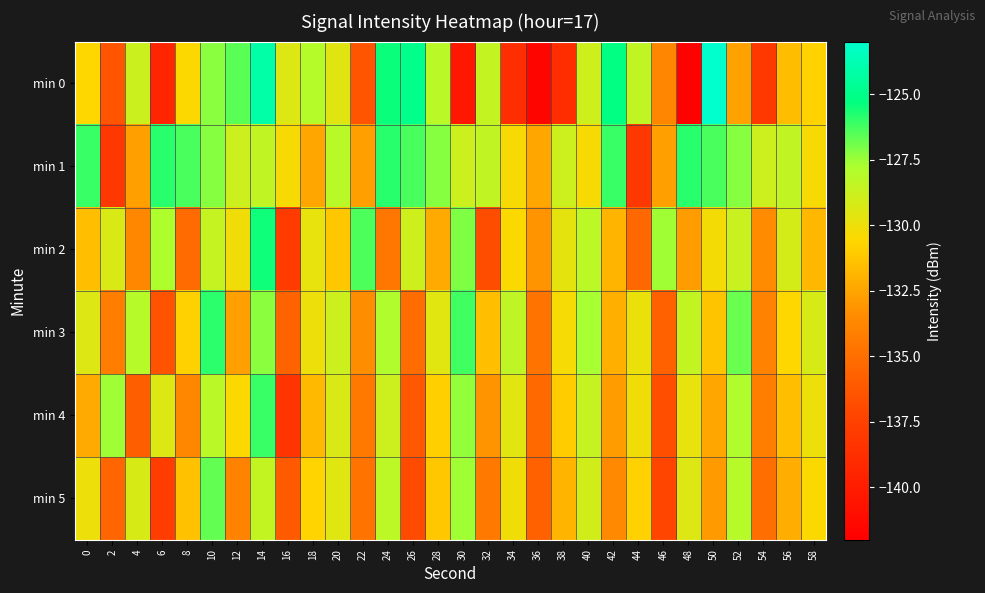

Reading left to right, extract all data points from this chart.

min 0: 0=-130.6	2=-136.4	4=-128.8	6=-139.4	8=-130.5	10=-127.2	12=-126.6	14=-124.1	16=-129.4	18=-128.1	20=-129.5	22=-136.4	24=-125.4	26=-124.9	28=-128.2	30=-140.4	32=-128.6	34=-138.7	36=-141.6	38=-138.8	40=-128.9	42=-125.2	44=-128.5	46=-133.7	48=-141.9	50=-123.0	52=-132.6	54=-138.1	56=-131.6	58=-130.8
min 1: 0=-126.1	2=-138.2	4=-132.7	6=-125.9	8=-126.3	10=-127.2	12=-128.8	14=-128.5	16=-130.3	18=-132.4	20=-128.2	22=-132.7	24=-125.9	26=-126.3	28=-127.2	30=-128.8	32=-128.5	34=-130.3	36=-132.4	38=-128.8	40=-130.3	42=-126.1	44=-138.2	46=-132.7	48=-125.9	50=-126.3	52=-127.2	54=-128.8	56=-128.5	58=-130.3
min 2: 0=-131.5	2=-129.3	4=-133.7	6=-127.8	8=-135.2	10=-128.6	12=-130.1	14=-125.5	16=-137.9	18=-129.8	20=-131.2	22=-126.4	24=-134.6	26=-128.9	28=-132.3	30=-127.1	32=-136.8	34=-130.5	36=-133.1	38=-129.7	40=-128.3	42=-131.9	44=-135.4	46=-127.6	48=-132.8	50=-130.2	52=-128.7	54=-133.5	56=-129.1	58=-131.8
min 3: 0=-129.4	2=-134.2	4=-128.1	6=-136.5	8=-130.8	10=-125.9	12=-132.7	14=-127.3	16=-135.6	18=-130.0	20=-128.8	22=-133.4	24=-127.9	26=-135.1	28=-129.6	30=-126.2	32=-131.5	34=-128.4	36=-134.8	38=-130.3	40=-127.7	42=-132.1	44=-129.9	46=-135.7	48=-128.5	50=-131.3	52=-126.8	54=-133.9	56=-130.6	58=-129.2
min 4: 0=-132.3	2=-127.6	4=-135.9	6=-129.4	8=-133.7	10=-128.2	12=-130.5	14=-126.1	16=-138.4	18=-131.7	20=-129.3	22=-134.5	24=-128.8	26=-136.2	28=-130.9	30=-127.4	32=-133.1	34=-129.6	36=-135.3	38=-131.0	40=-128.6	42=-132.8	44=-130.1	46=-136.7	48=-129.8	50=-132.4	52=-127.9	54=-134.2	56=-131.5	58=-130.0
min 5: 0=-130.0	2=-135.5	4=-129.2	6=-137.8	8=-131.4	10=-126.7	12=-133.9	14=-128.5	16=-136.1	18=-130.7	20=-129.5	22=-134.8	24=-128.3	26=-136.9	28=-131.2	30=-127.6	32=-134.4	34=-130.1	36=-135.8	38=-131.9	40=-129.0	42=-133.6	44=-130.8	46=-137.2	48=-129.4	50=-132.9	52=-128.1	54=-135.0	56=-132.2	58=-130.5